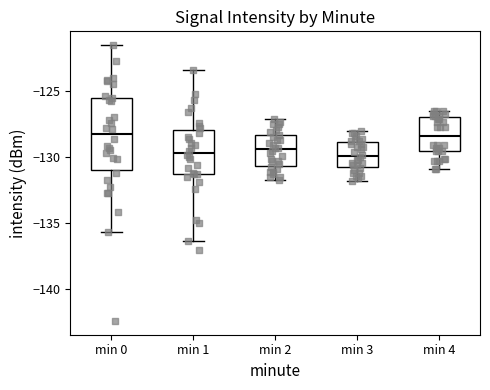

Comparing the boxes themselves (not the whiskers), which one is the tallest?

min 0